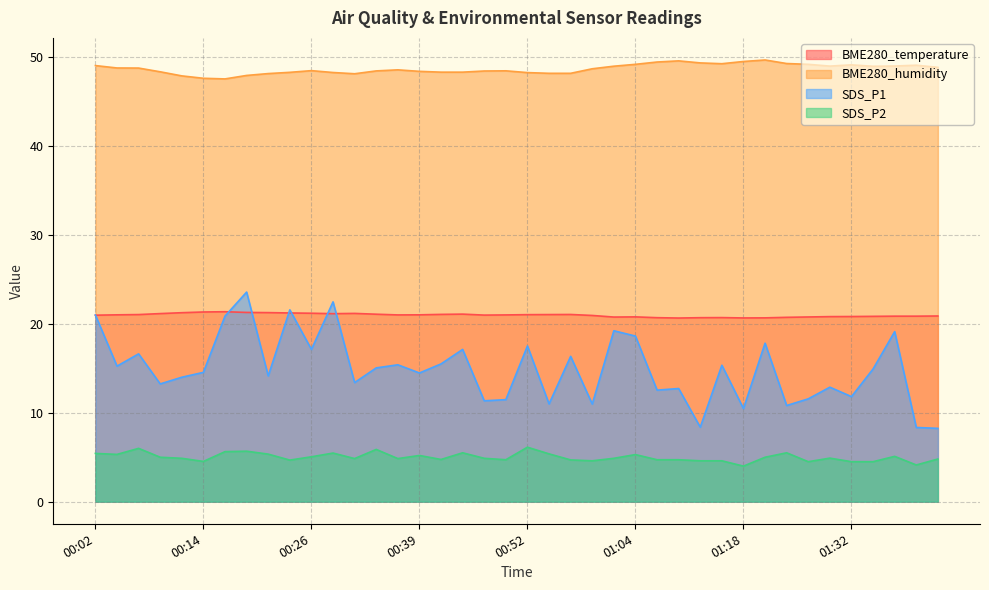

Reading left to right, what are all the values shown in this chart?

BME280_temperature: 21.0	21.0	21.1	21.2	21.3	21.3	21.4	21.3	21.3	21.2	21.2	21.1	21.2	21.1	21.0	21.0	21.1	21.1	21.0	21.0	21.0	21.1	21.1	20.9	20.8	20.8	20.7	20.7	20.7	20.7	20.7	20.7	20.7	20.8	20.8	20.8	20.9	20.9	20.9	20.9
BME280_humidity: 49.1	48.8	48.8	48.4	47.9	47.6	47.6	48.0	48.2	48.3	48.5	48.3	48.1	48.5	48.6	48.4	48.3	48.3	48.5	48.5	48.3	48.2	48.2	48.7	49.0	49.2	49.5	49.6	49.4	49.3	49.5	49.7	49.3	49.2	49.0	49.1	49.0	49.0	49.1	48.9
SDS_P1: 21.0	15.2	16.6	13.2	14.0	14.6	20.9	23.6	14.2	21.6	17.1	22.5	13.4	15.1	15.4	14.5	15.5	17.1	11.3	11.5	17.5	11.0	16.4	11.0	19.2	18.6	12.6	12.7	8.4	15.3	10.5	17.8	10.8	11.6	12.9	11.8	14.9	19.1	8.3	8.2
SDS_P2: 5.4	5.3	6.0	5.0	4.9	4.5	5.6	5.7	5.3	4.7	5.0	5.5	4.8	5.9	4.8	5.2	4.8	5.5	4.9	4.7	6.1	5.4	4.7	4.6	4.9	5.3	4.7	4.7	4.6	4.6	4.0	5.0	5.5	4.5	4.9	4.5	4.5	5.1	4.1	4.8